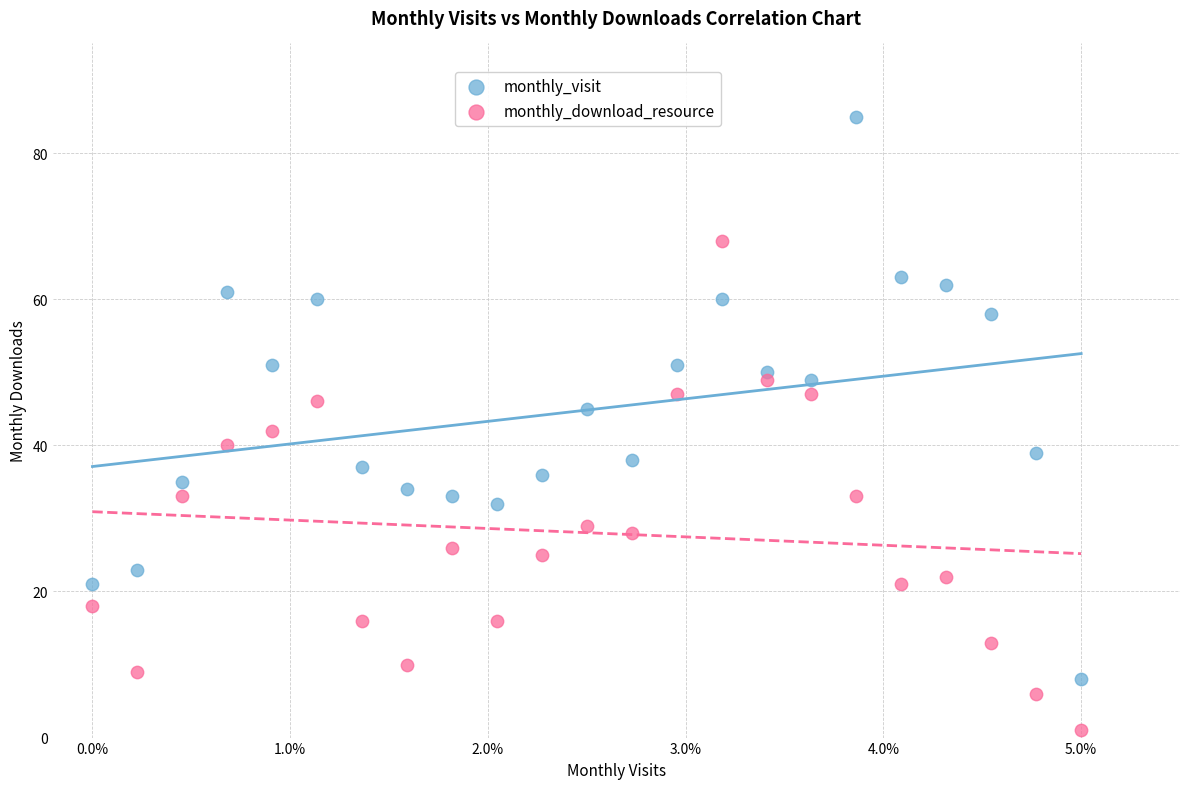

Across all data points, what is the range of Y values (max minus min)?

84